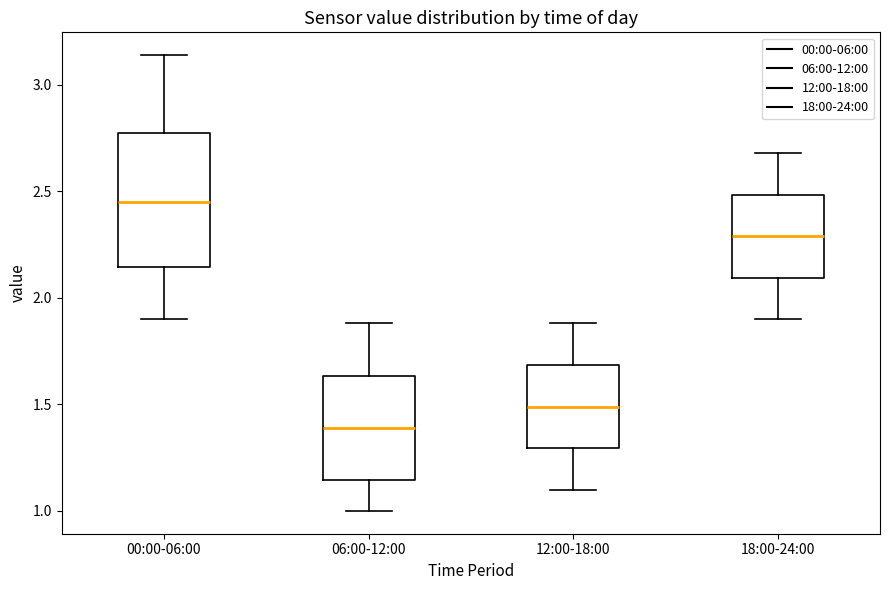

Where is the upper edge of the box for 12:00-18:00 on the y-axis? The values are not printed on the chart, so give them approximately, as read against the axis.

1.70